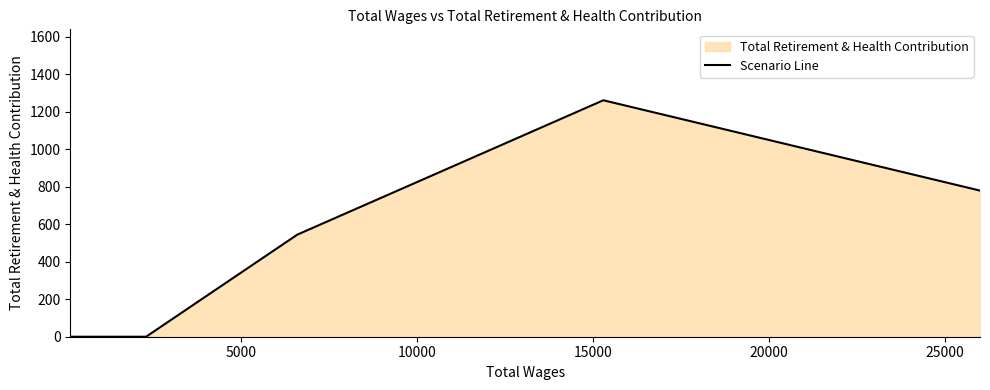

How many positive values are there?

3